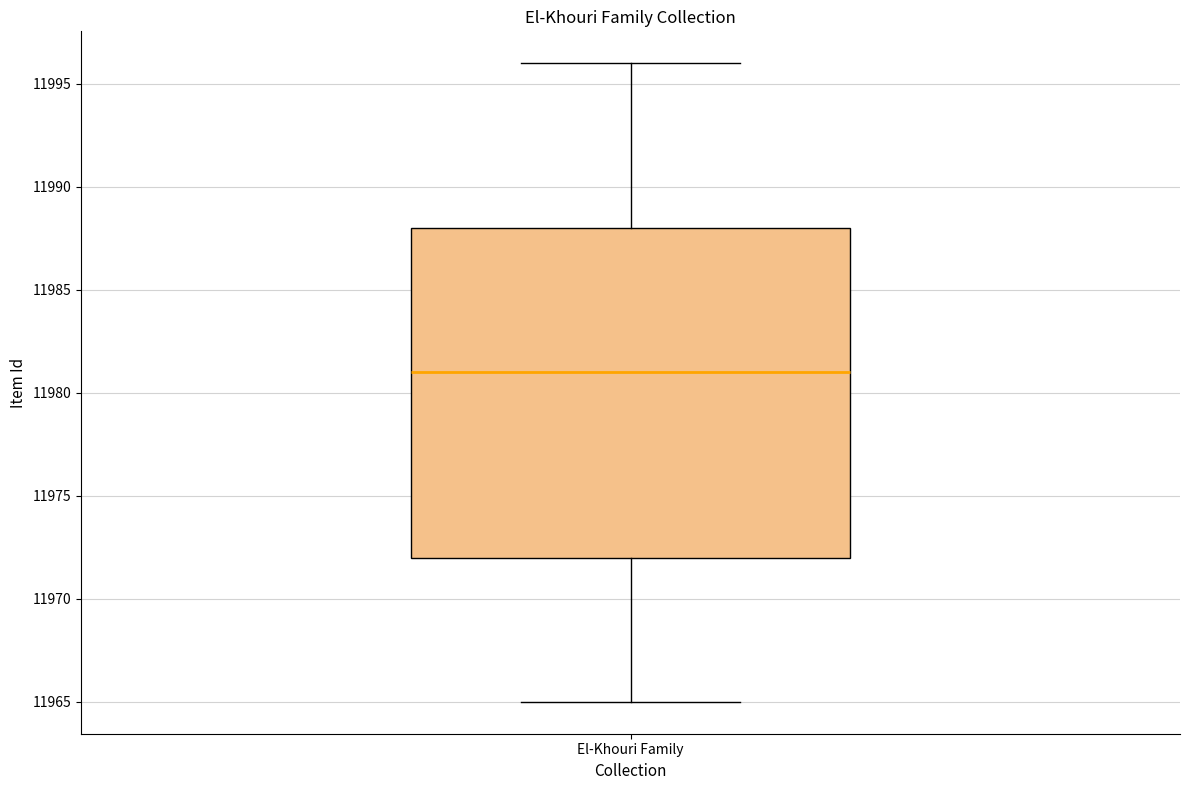

Transcribe this box plot: give where the median line is, the range the box spans, and where the two whiskers end, as read against the y-axis. The values are not printed on the chart, so give them approximately, as read against the axis.

median 11981, box 11972 to 11988, whiskers 11965 to 11996